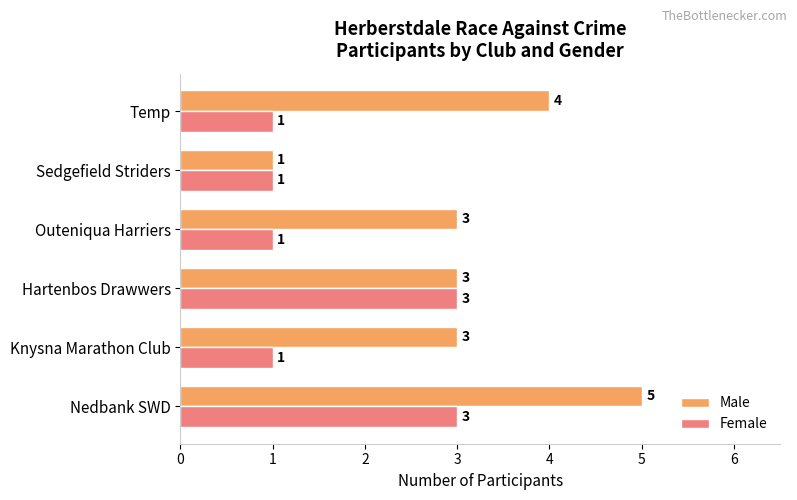

Rank the series by their average value, from lowest to highest.

Female, Male